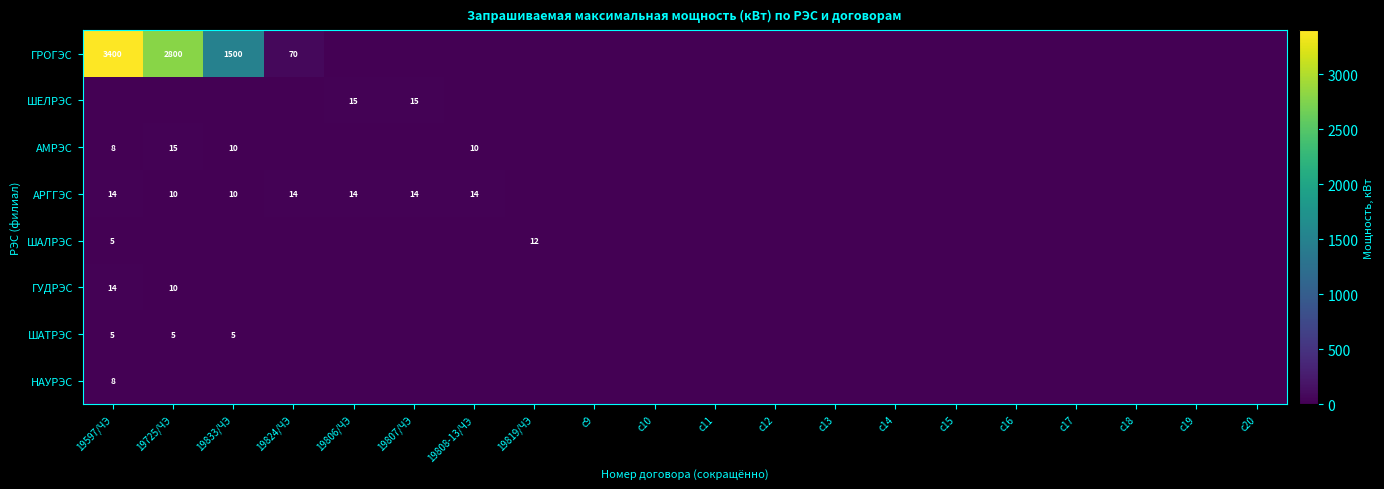

Which has a higher value, c17 or c15?

c17